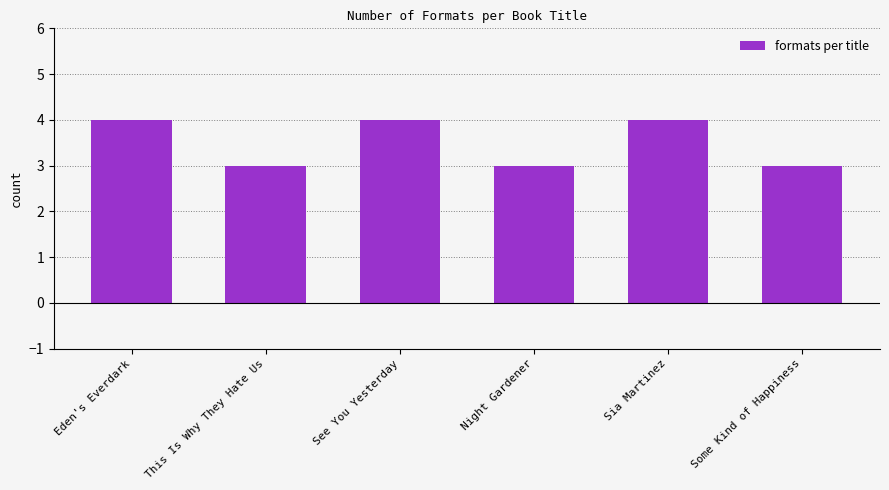

Reading left to right, extract all data points from this chart.

4	3	4	3	4	3